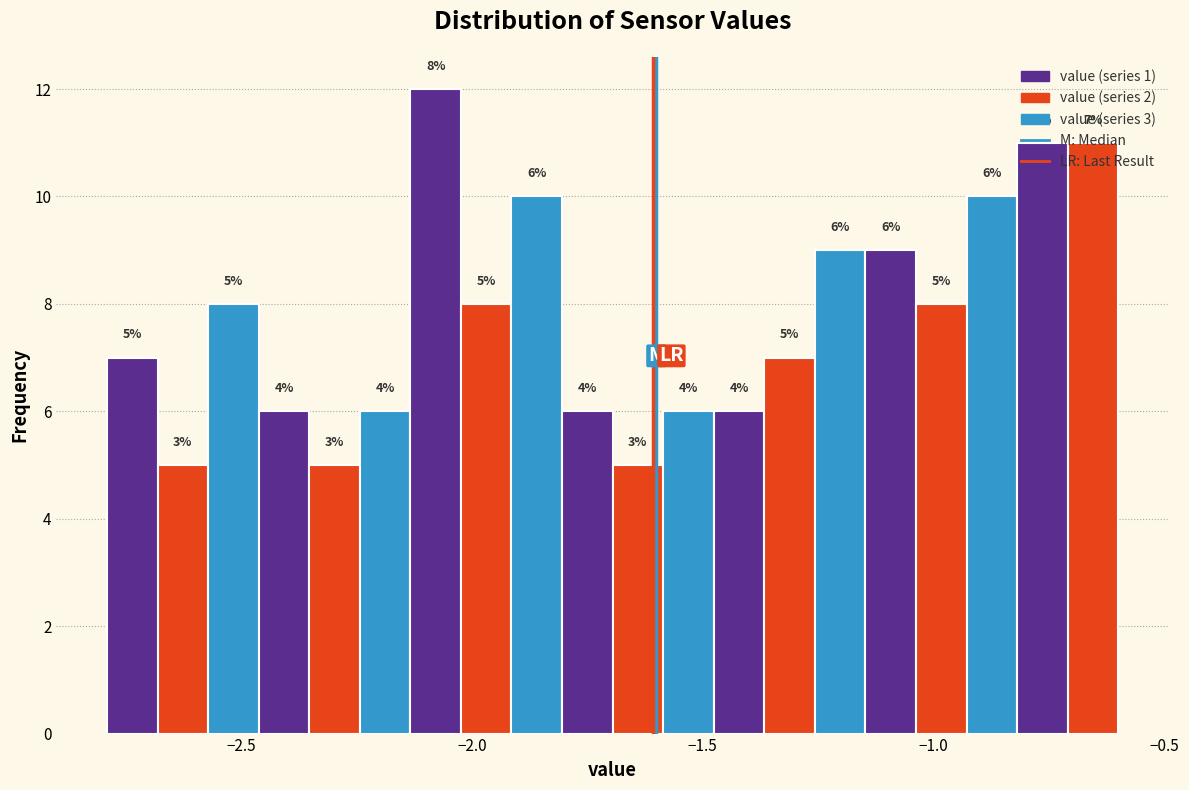

Around what value on the x-axis is the tallest bar? Give the approximate position of its centre, as read against the axis.

-2.10